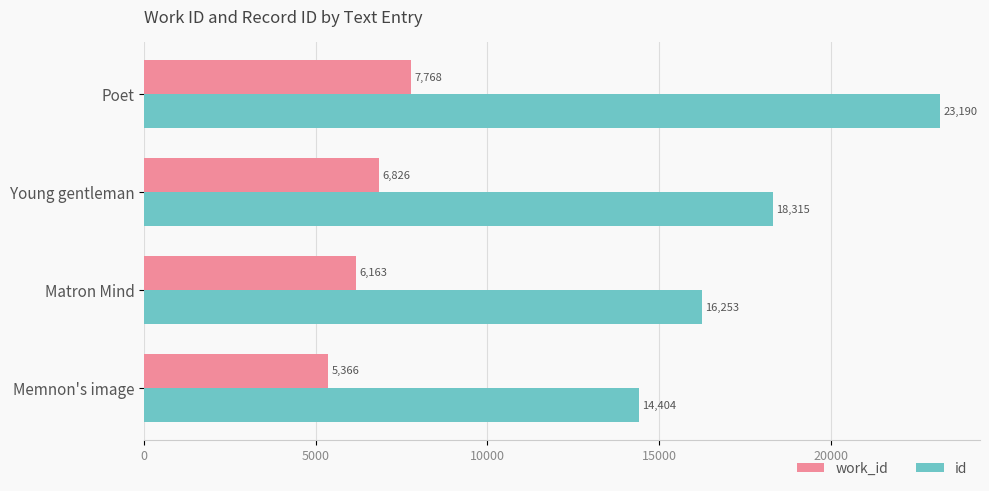

At Poet, list the series in order from largest to smallest.

id, work_id